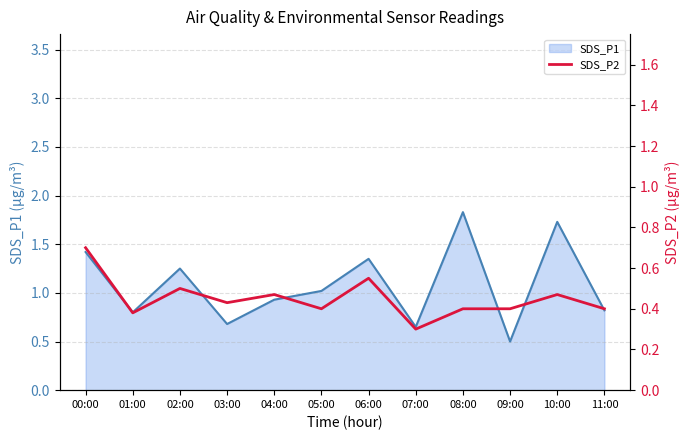

Reading left to right, what are all the values shown in this chart?

00:00=0.7	01:00=0.4	02:00=0.5	03:00=0.4	04:00=0.5	05:00=0.4	06:00=0.6	07:00=0.3	08:00=0.4	09:00=0.4	10:00=0.5	11:00=0.4